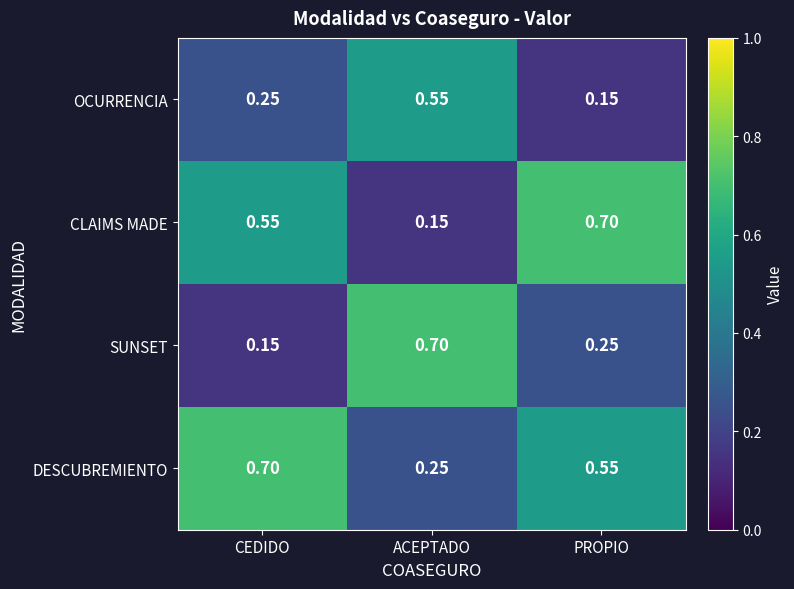

Which series has the largest total across all categories?

DESCUBREMIENTO